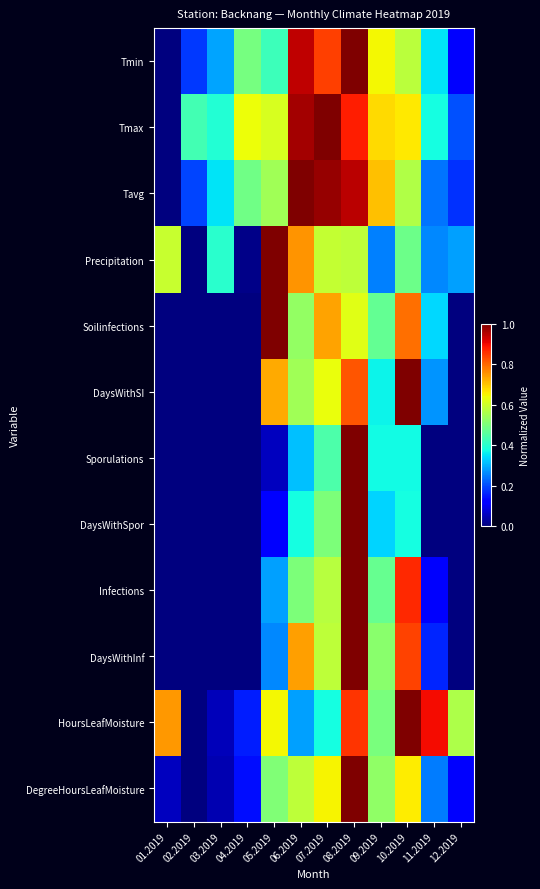

Between 09.2019 and 10.2019, which series saw the biggest shift?

DaysWithSI